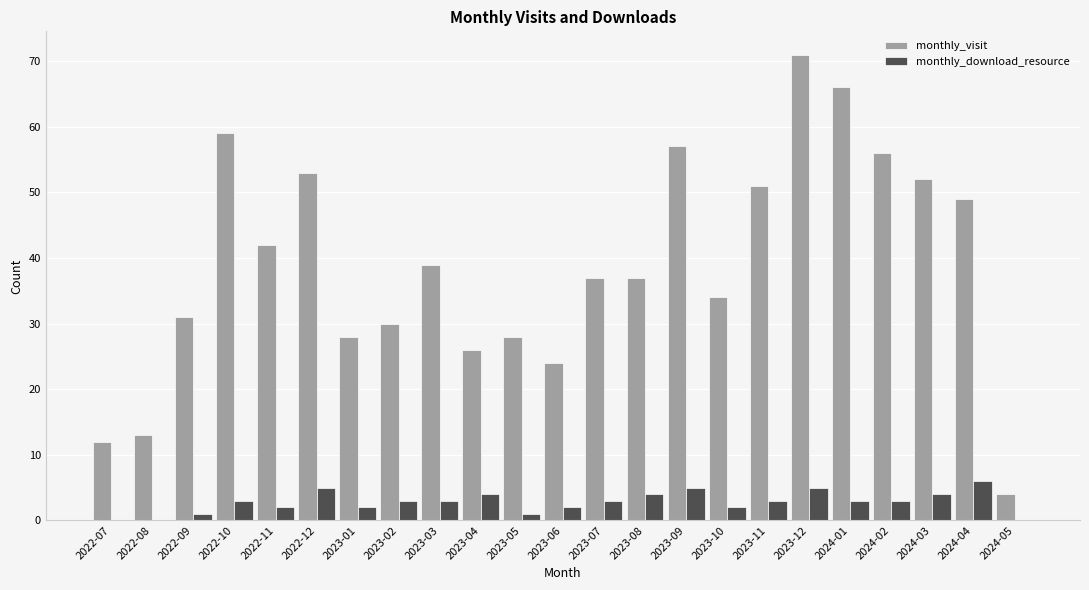

Is it true that monthly_visit equals 49 at 2024-04?

True